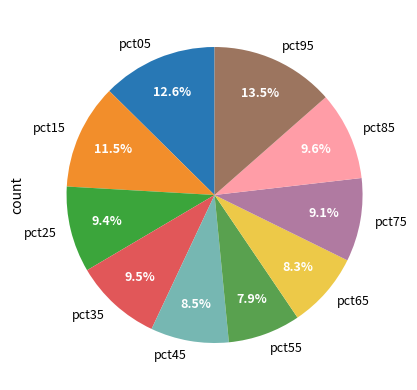

To the nearest percent, what is the difference between the largest and smallest slice percentages?

6%